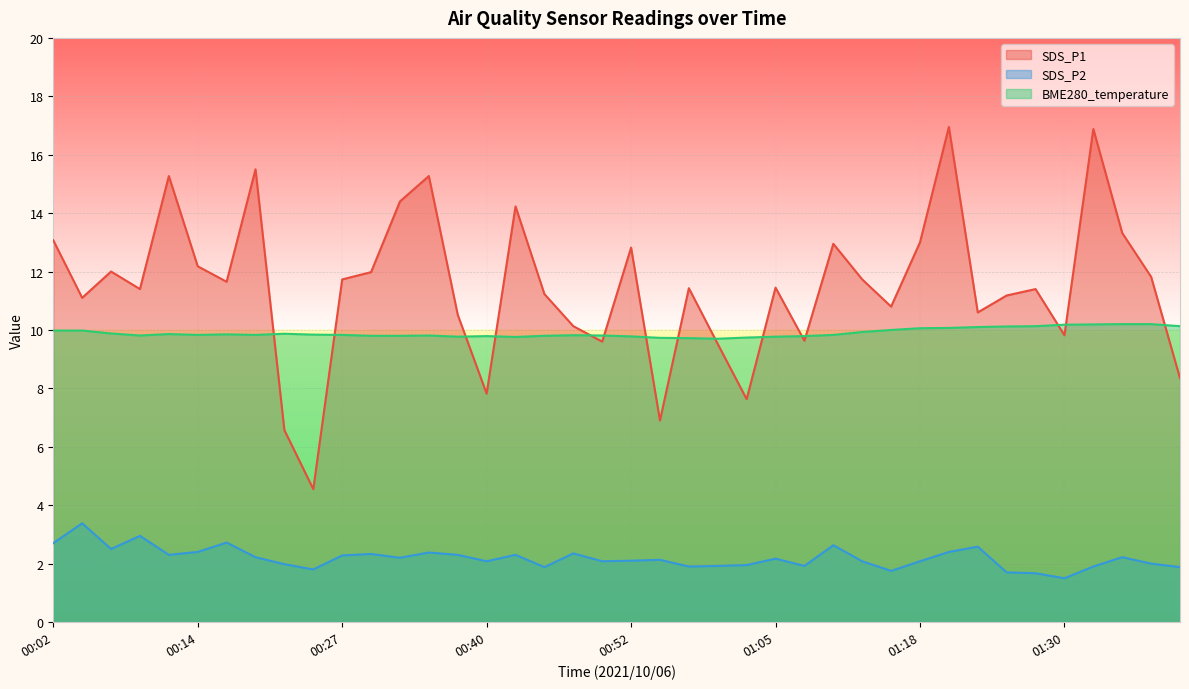

The SDS_P2 series shows 1.3 at 01:33. True or false?

False